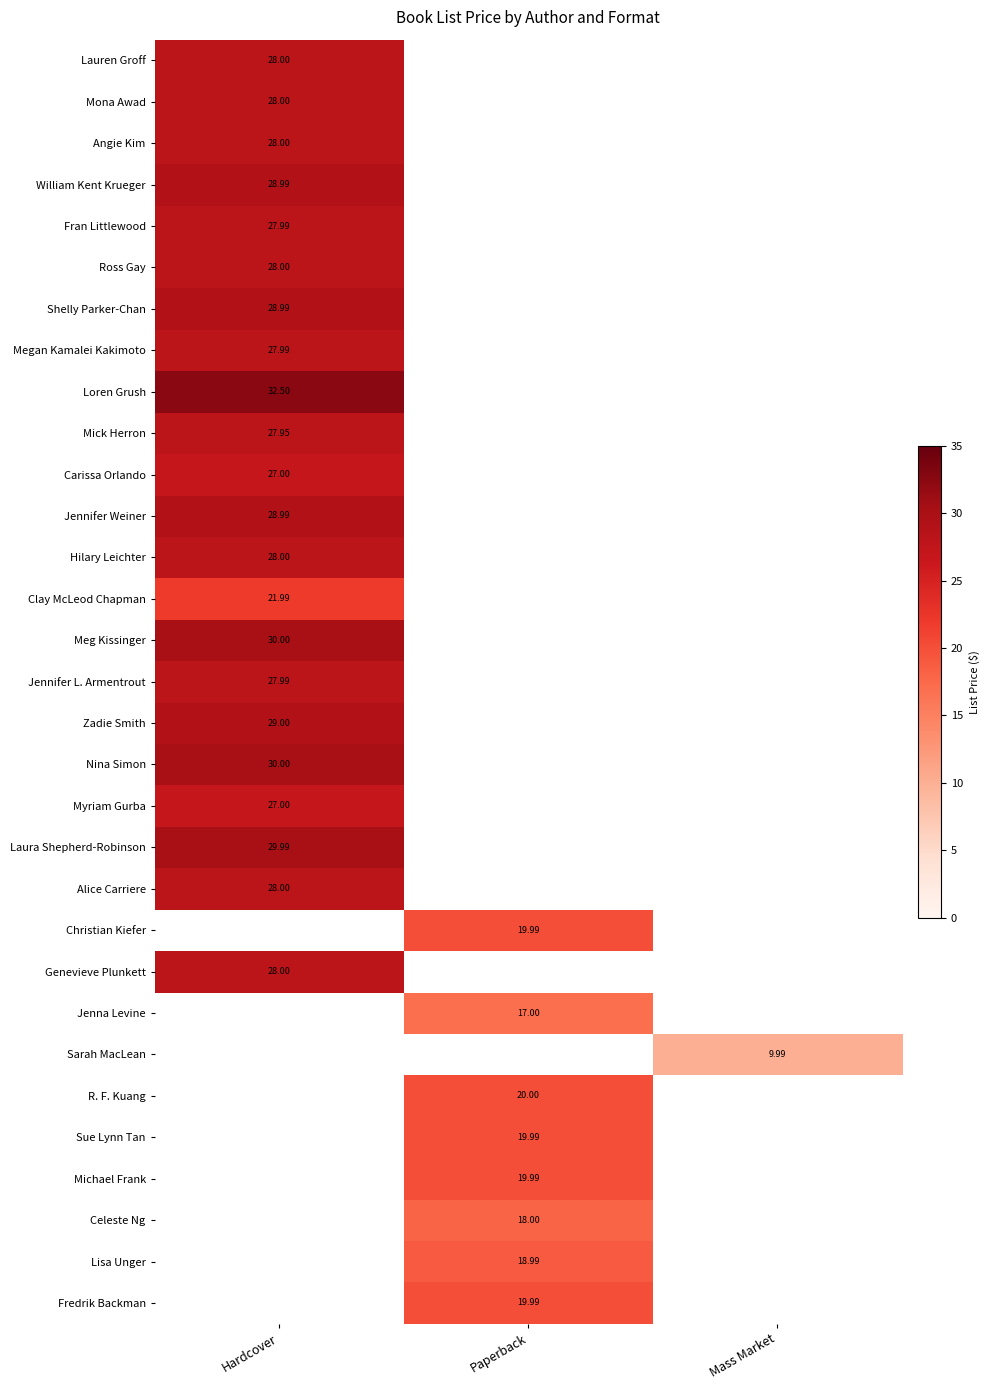

At which category does the chart reach its peak across all series?

Hardcover